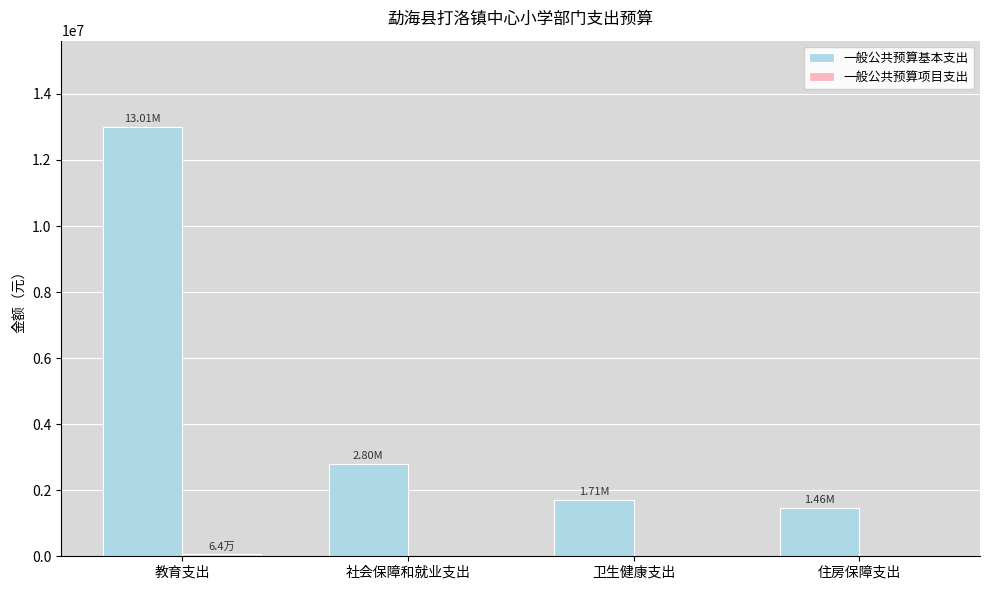

At which category is the sum across all series the highest?

教育支出